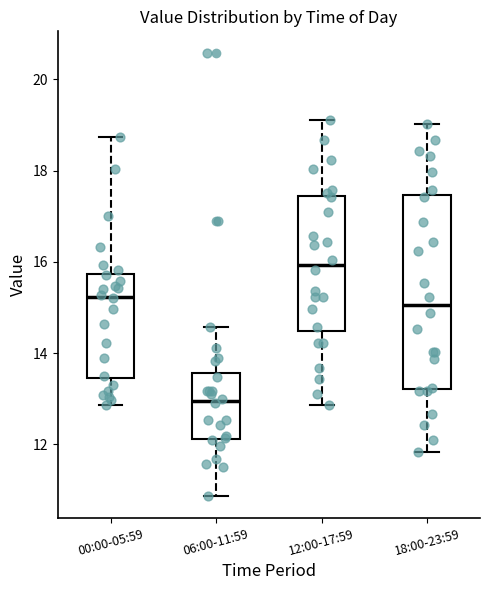

Reading left to right, read every box against the y-axis: the position of its median line, the range the box covers, and the ends of its whiskers. The values are not printed on the chart, so give them approximately, as read against the axis.

00:00-05:59: median 15.2, box 13.4 to 15.8, whiskers 12.8 to 18.8
06:00-11:59: median 13.0, box 12.2 to 13.6, whiskers 10.8 to 14.6
12:00-17:59: median 16.0, box 14.4 to 17.4, whiskers 12.8 to 19.2
18:00-23:59: median 15.0, box 13.2 to 17.4, whiskers 11.8 to 19.0